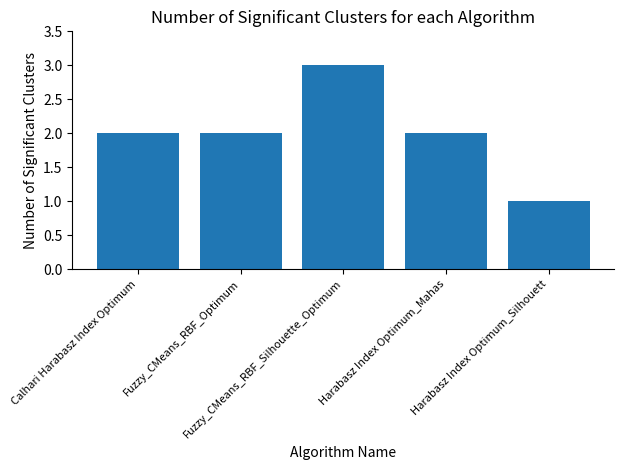

What is the greatest value displayed?

3